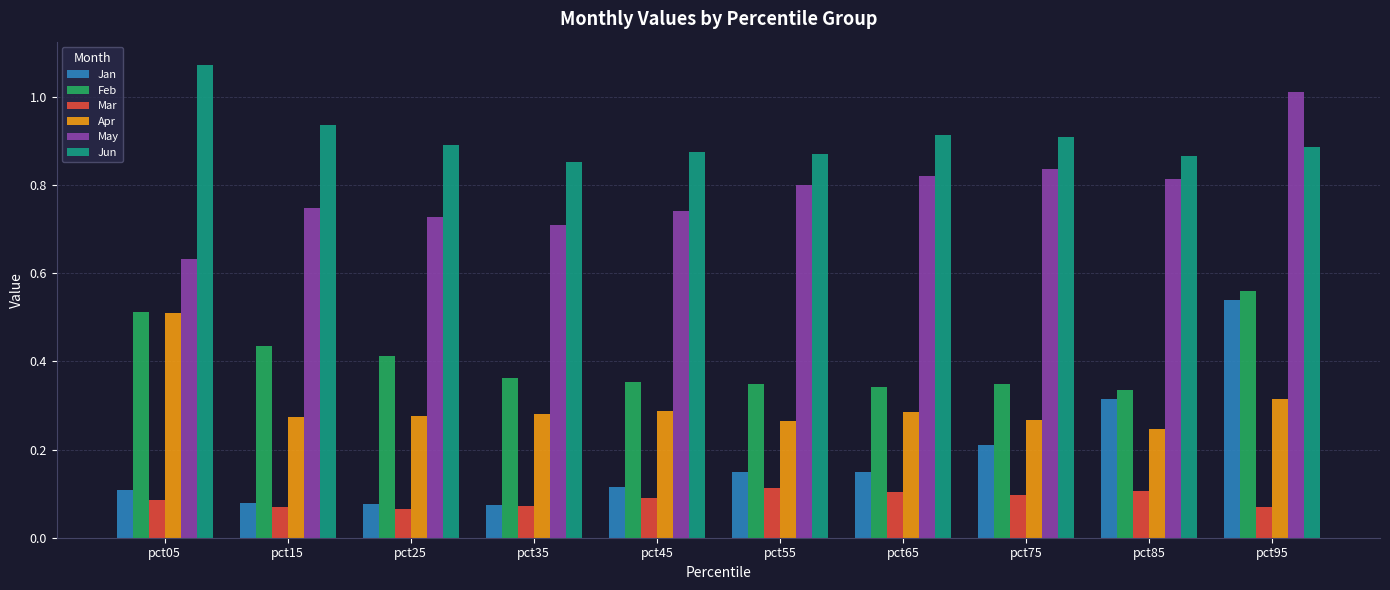

Does the chart contain any negative values?

No